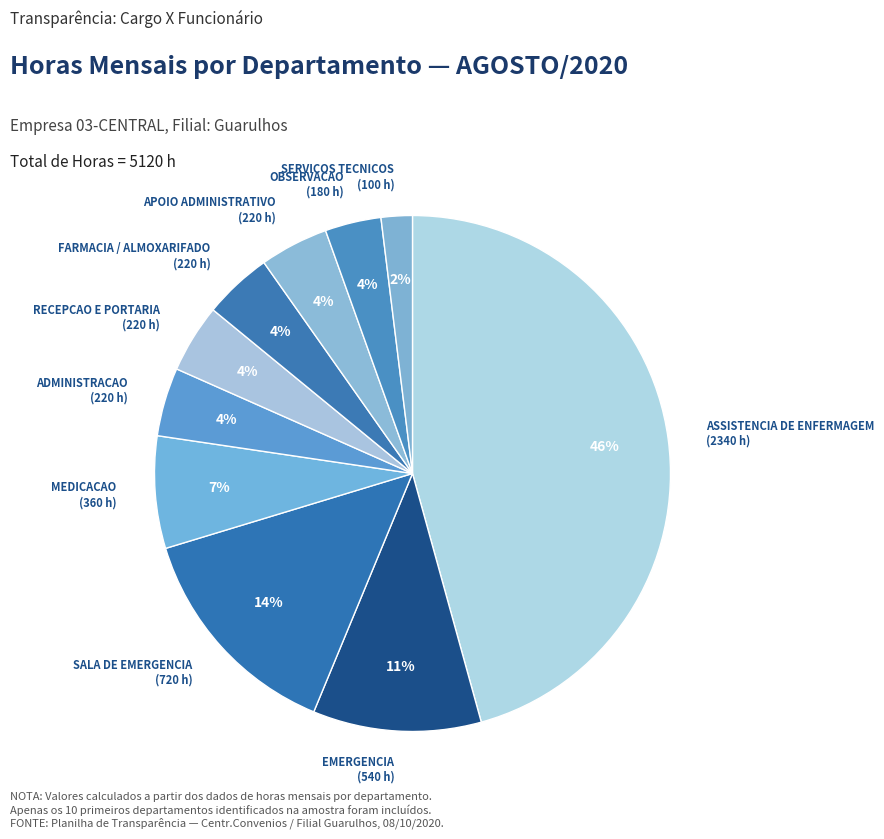

To the nearest percent, what is the difference between the largest and smallest slice percentages?

44%